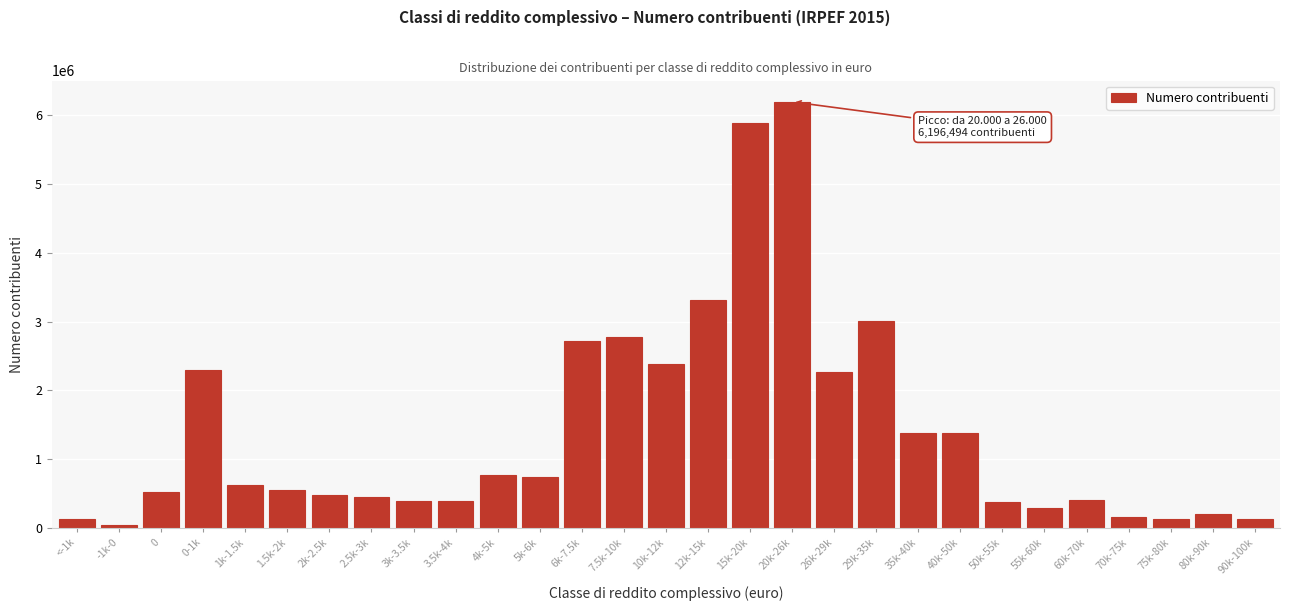

Which category has the highest value across all series?

20k-26k